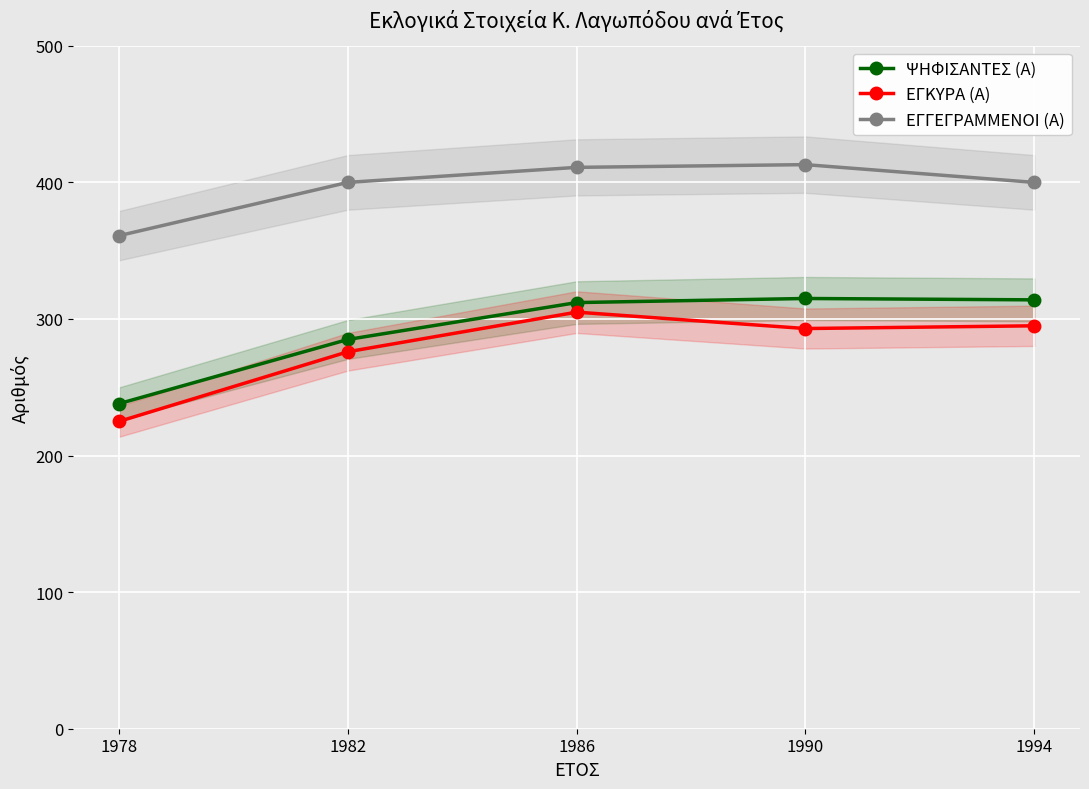

The ΨΗΦΙΣΑΝΤΕΣ (Α) series shows 285 at 1982. True or false?

True